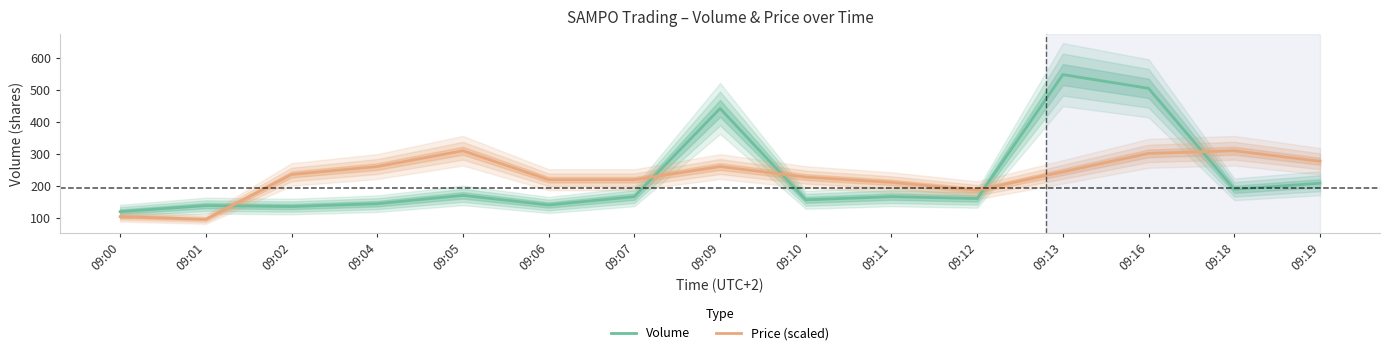

Reading left to right, extract all data points from this chart.

Volume: 09:00=119.0	09:01=138.0	09:02=135.0	09:04=144.0	09:05=170.0	09:06=140.0	09:07=166.0	09:09=442.0	09:10=156.0	09:11=166.0	09:12=160.0	09:13=548.0	09:16=505.0	09:18=189.0	09:19=208.0
Price (scaled): 09:00=103.5	09:01=95.2	09:02=235.4	09:04=260.2	09:05=309.7	09:06=219.0	09:07=219.0	09:09=260.2	09:10=227.2	09:11=210.7	09:12=185.9	09:13=243.7	09:16=301.4	09:18=309.7	09:19=276.7